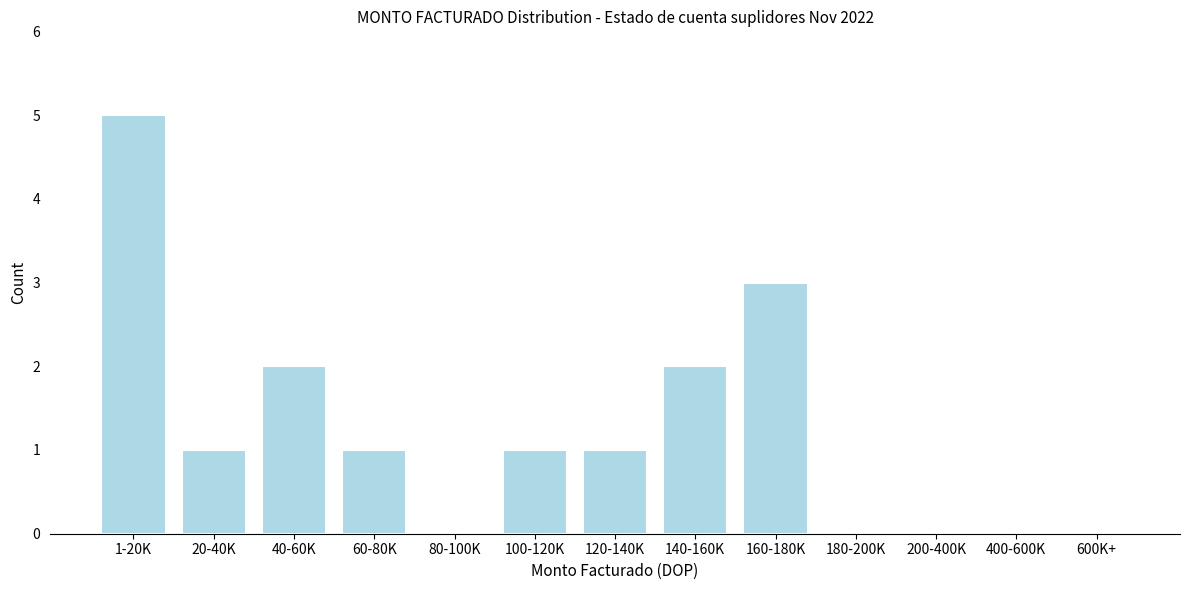

Reading left to right, list all the values displayed in this chart.

1-20K=5	20-40K=1	40-60K=2	60-80K=1	80-100K=0	100-120K=1	120-140K=1	140-160K=2	160-180K=3	180-200K=0	200-400K=0	400-600K=0	600K+=0